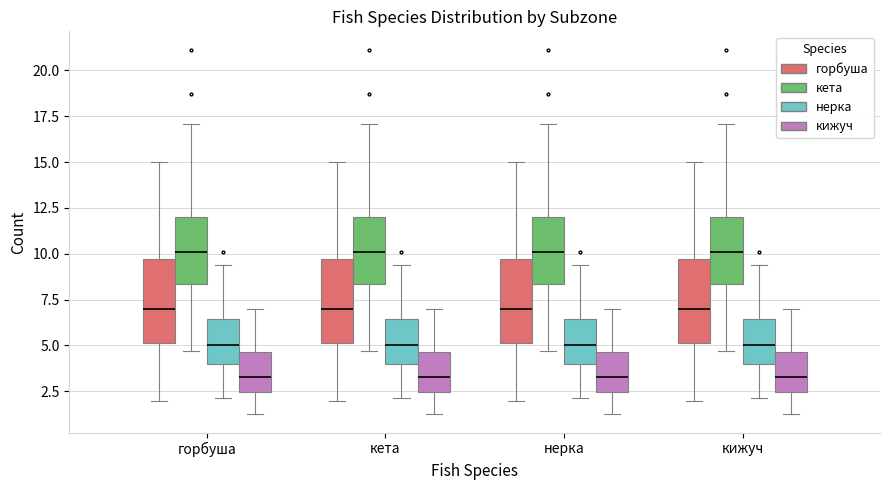

Reading left to right, transcribe this box plot: for each box, give where its median line is, the range the box spans, and where its two whiskers end, as read against the y-axis. The values are not printed on the chart, so give them approximately, as read against the axis.

горбуша (горбуша): median 7.0, box 5.0 to 9.5, whiskers 2.0 to 15.0
горбуша (кета): median 10.0, box 8.5 to 12.0, whiskers 4.5 to 17.0
горбуша (нерка): median 5.0, box 4.0 to 6.5, whiskers 2.0 to 9.5
горбуша (кижуч): median 3.5, box 2.5 to 4.5, whiskers 1.0 to 7.0
кета (горбуша): median 7.0, box 5.0 to 9.5, whiskers 2.0 to 15.0
кета (кета): median 10.0, box 8.5 to 12.0, whiskers 4.5 to 17.0
кета (нерка): median 5.0, box 4.0 to 6.5, whiskers 2.0 to 9.5
кета (кижуч): median 3.5, box 2.5 to 4.5, whiskers 1.0 to 7.0
нерка (горбуша): median 7.0, box 5.0 to 9.5, whiskers 2.0 to 15.0
нерка (кета): median 10.0, box 8.5 to 12.0, whiskers 4.5 to 17.0
нерка (нерка): median 5.0, box 4.0 to 6.5, whiskers 2.0 to 9.5
нерка (кижуч): median 3.5, box 2.5 to 4.5, whiskers 1.0 to 7.0
кижуч (горбуша): median 7.0, box 5.0 to 9.5, whiskers 2.0 to 15.0
кижуч (кета): median 10.0, box 8.5 to 12.0, whiskers 4.5 to 17.0
кижуч (нерка): median 5.0, box 4.0 to 6.5, whiskers 2.0 to 9.5
кижуч (кижуч): median 3.5, box 2.5 to 4.5, whiskers 1.0 to 7.0